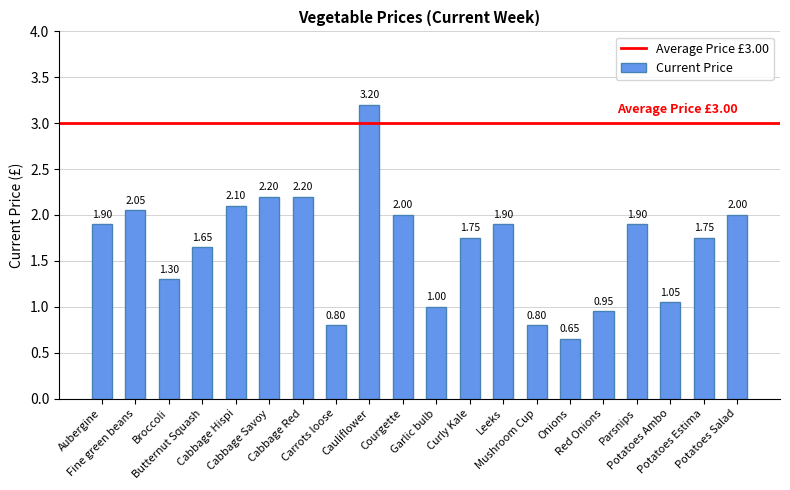

What is the average value?

1.7